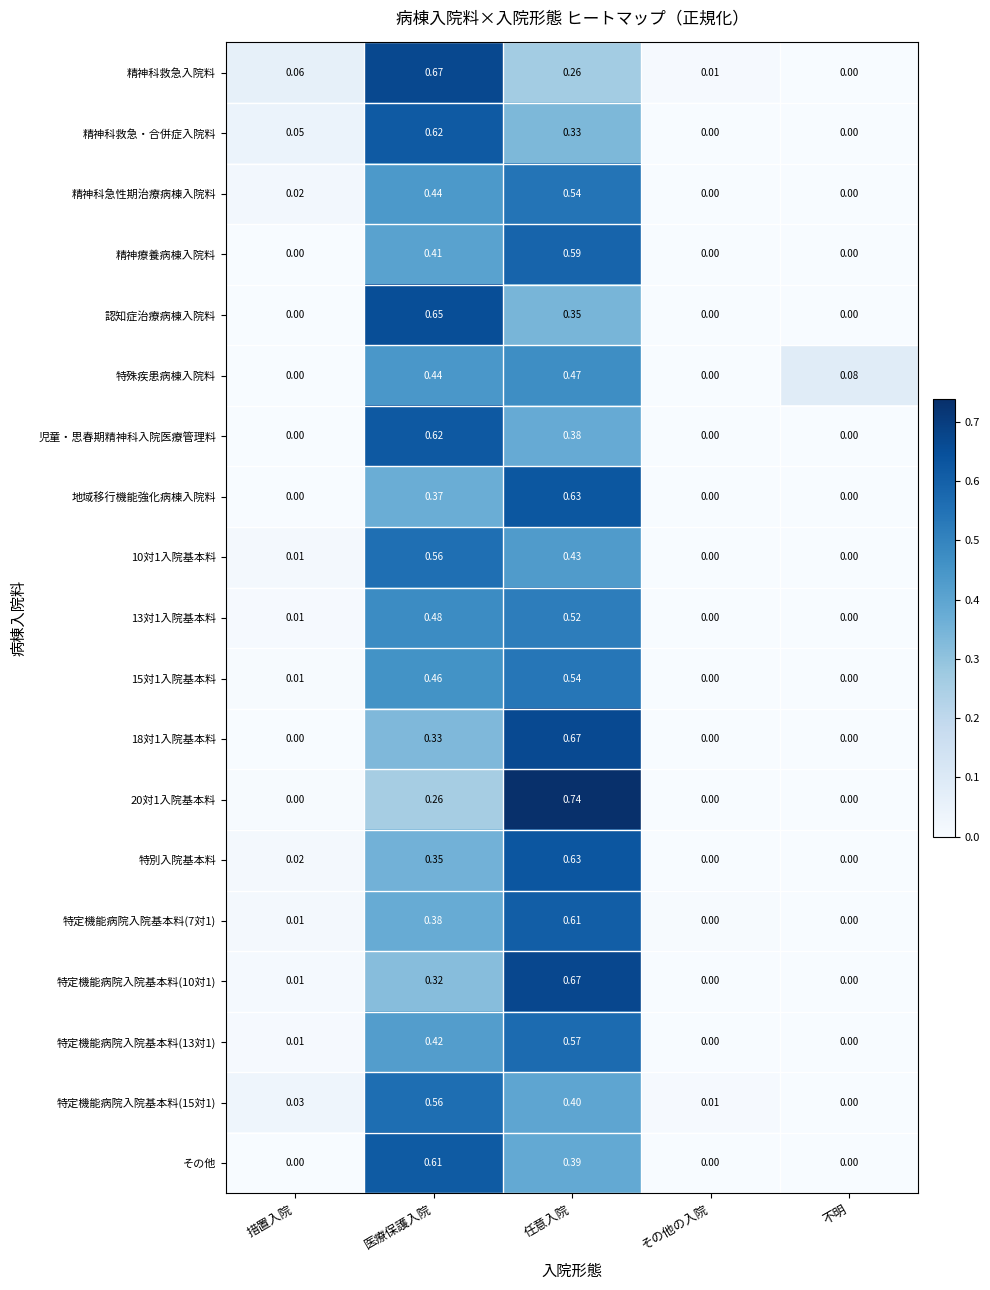

At which category is the sum across all series the highest?

任意入院